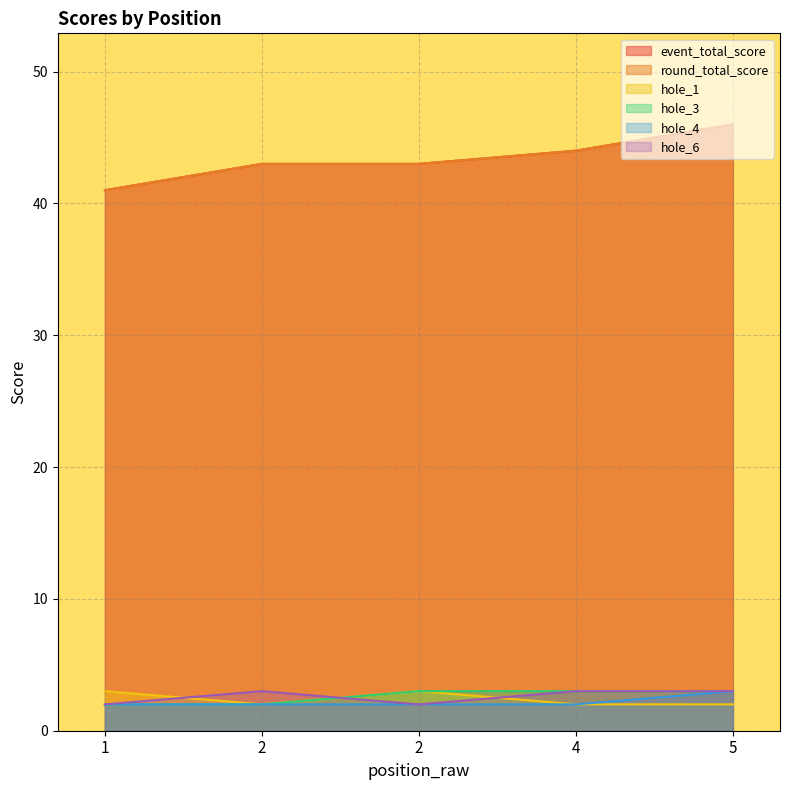

What are all the series names shown in the legend?

event_total_score, round_total_score, hole_1, hole_3, hole_4, hole_6